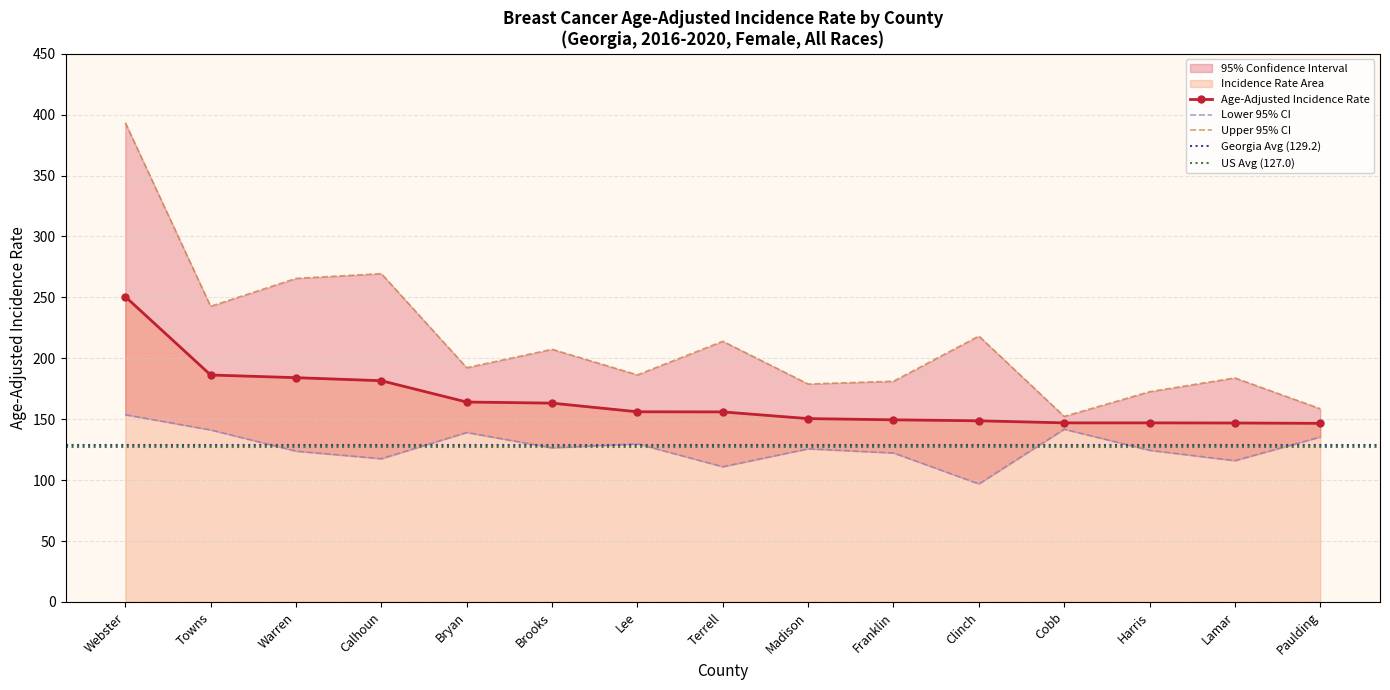

How many values in the Age-Adjusted Incidence Rate series exceed 156?

7